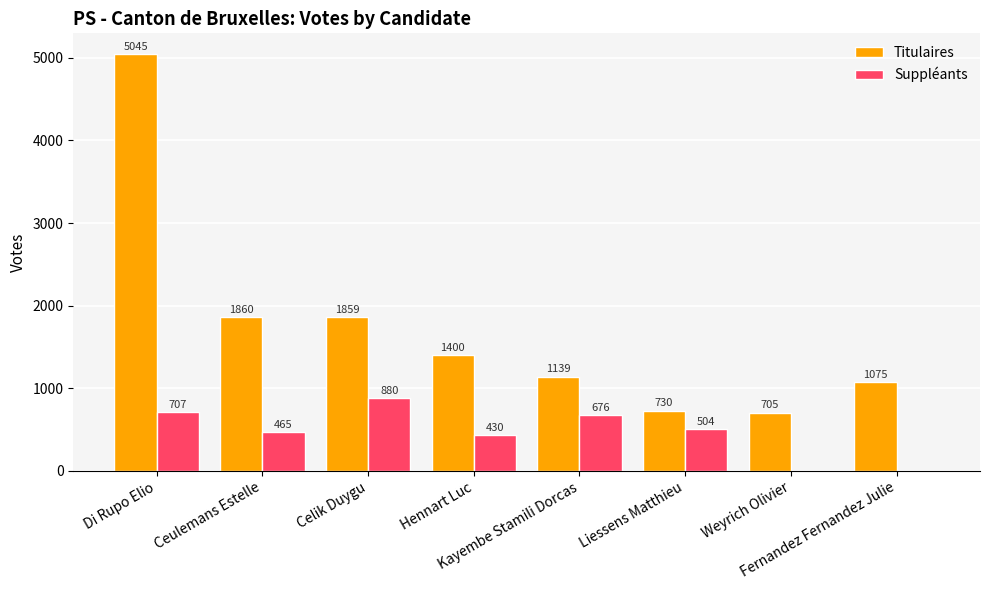

What is the maximum value shown in the chart?

5045